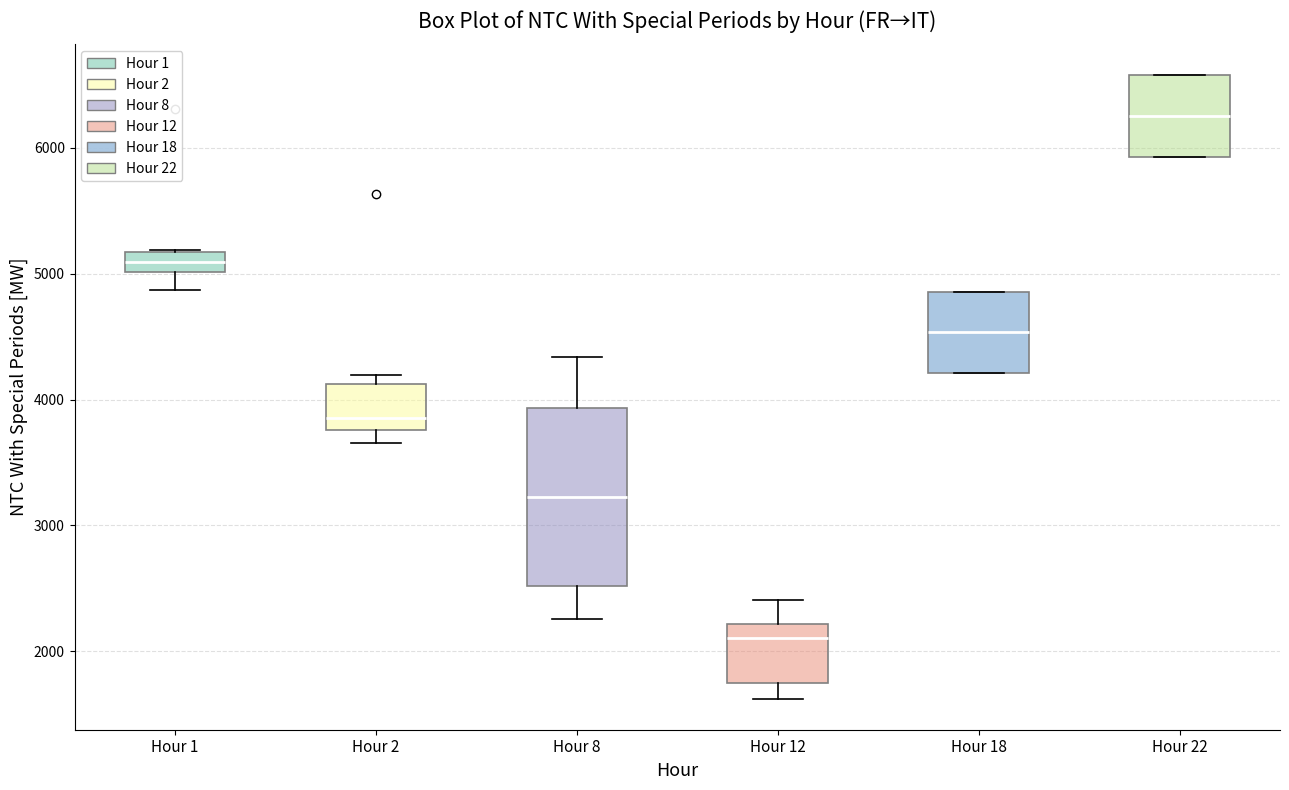

Comparing the boxes themselves (not the whiskers), which one is the tallest?

Hour 8